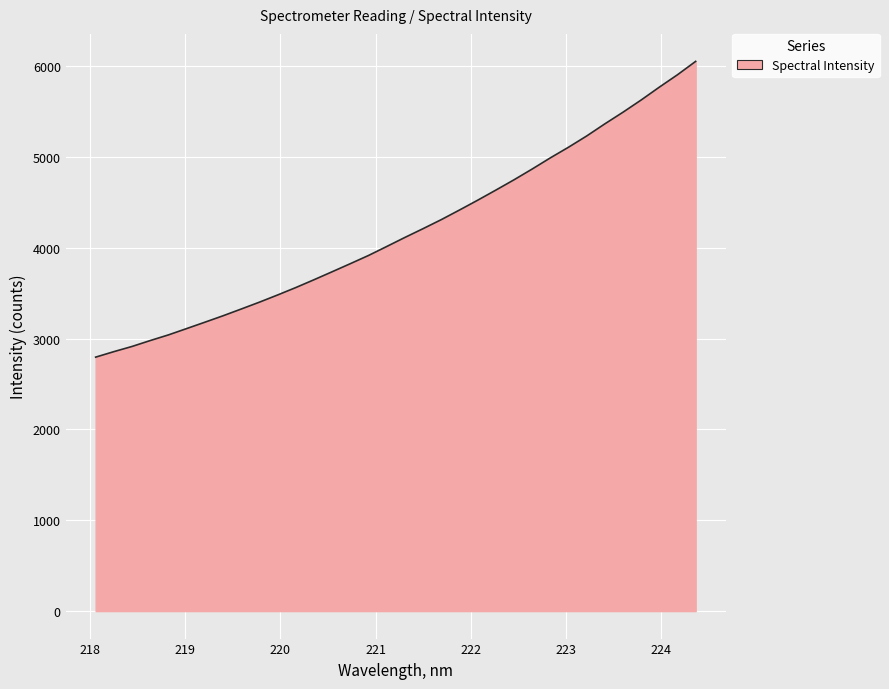

What is the greatest value displayed?

6050.6